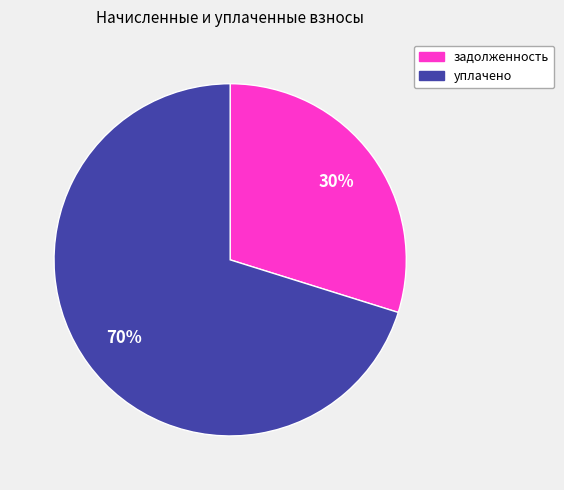

Is there a majority slice in this chart?

Yes